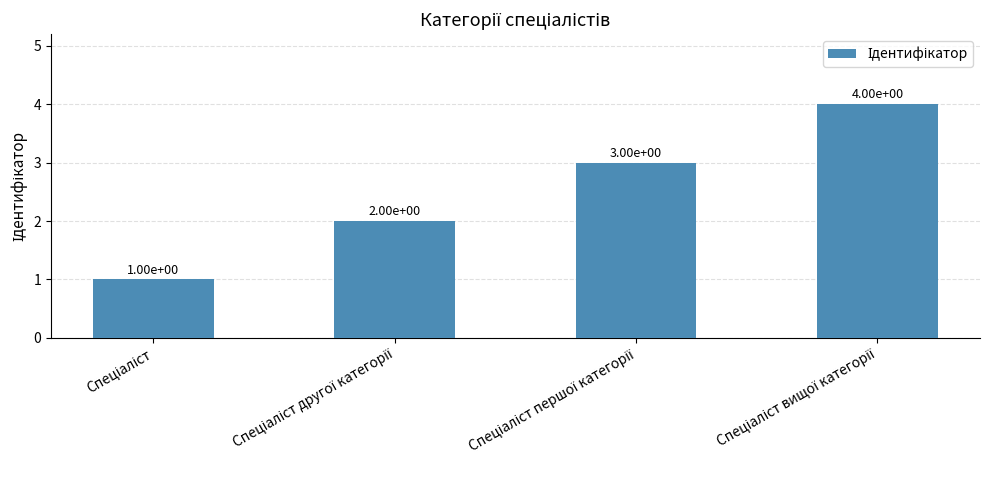

How many bars are there in total?

4